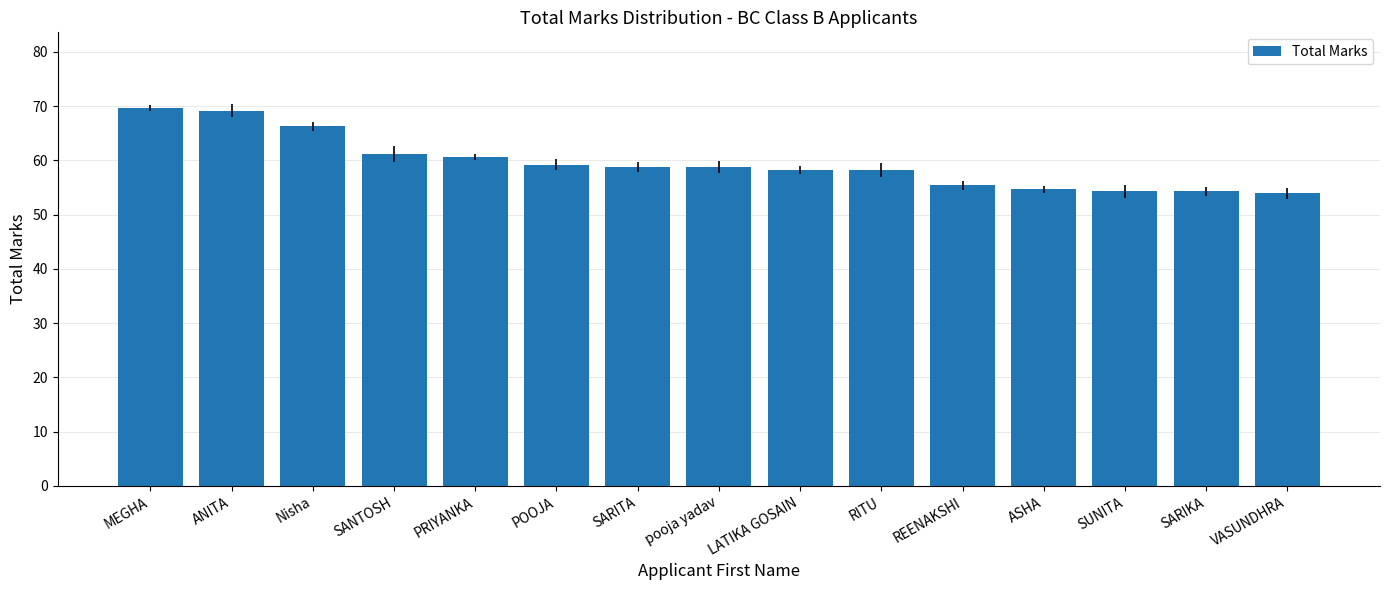

Is it true that the value at SARITA is 20.7?

False